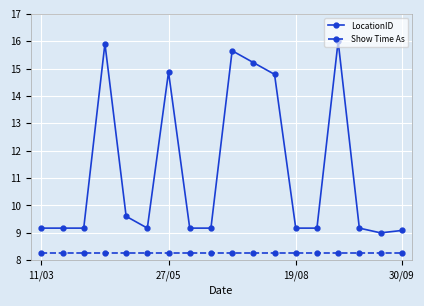

What is the sum of all Show Time As values?

148.5